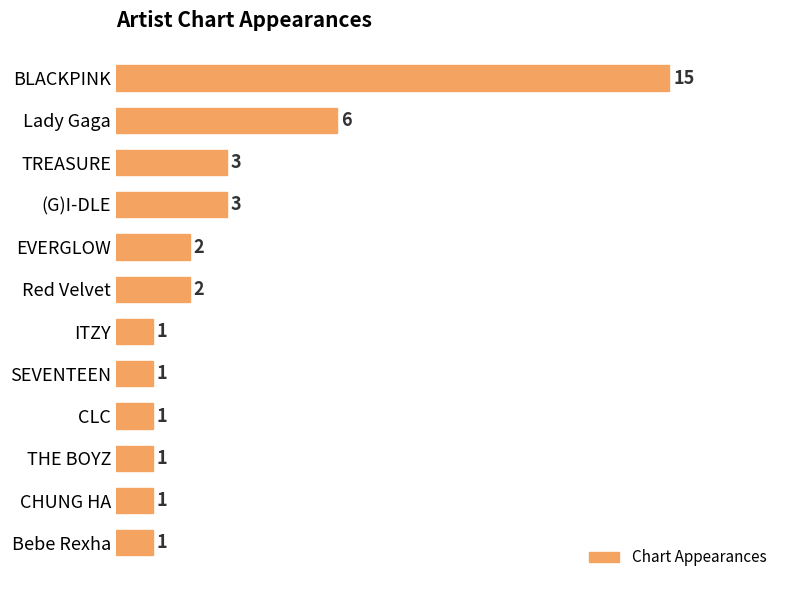

Are the bars horizontal?

Yes